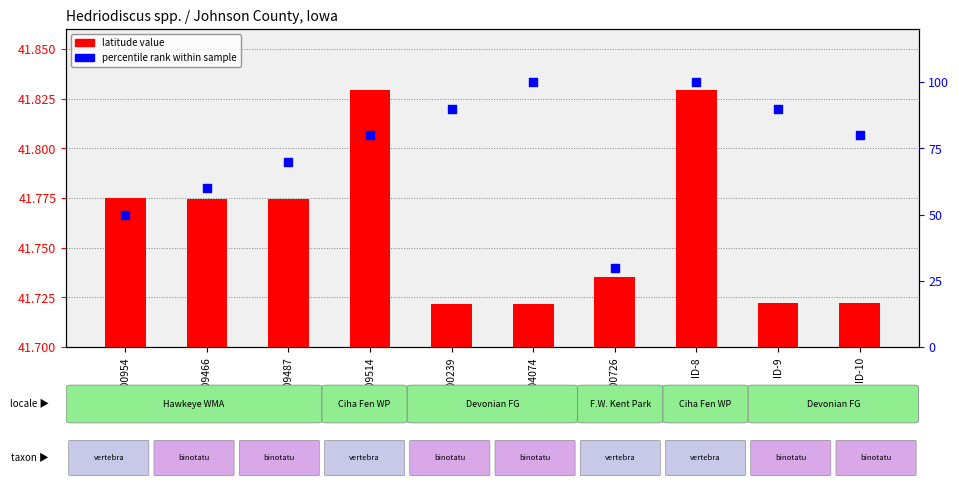

What is the total value across all series at 2016-000954?

91.8